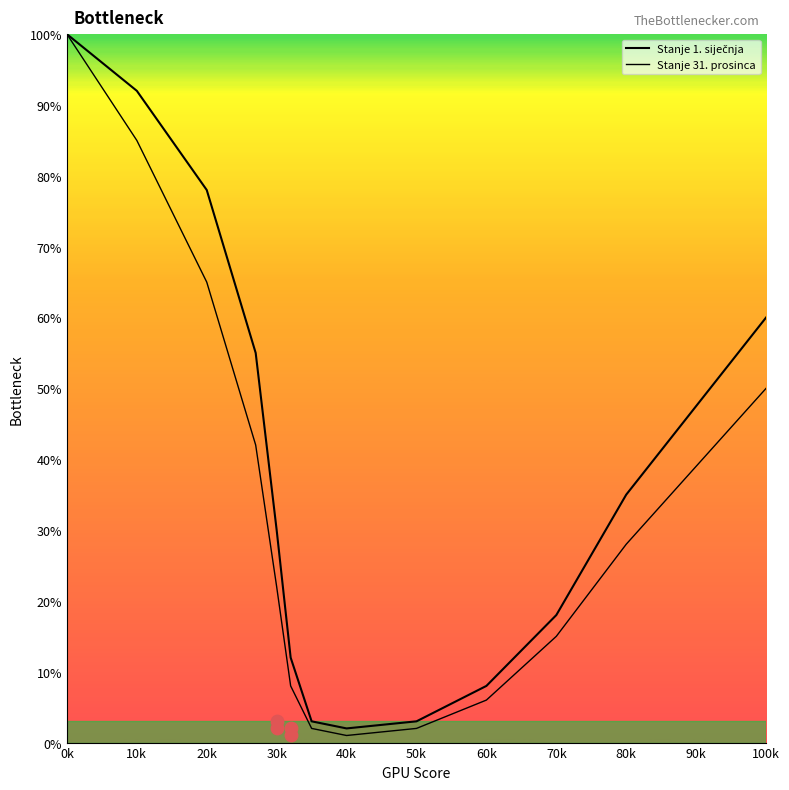

Which series contains the highest Y value?

Stanje 1. siječnja